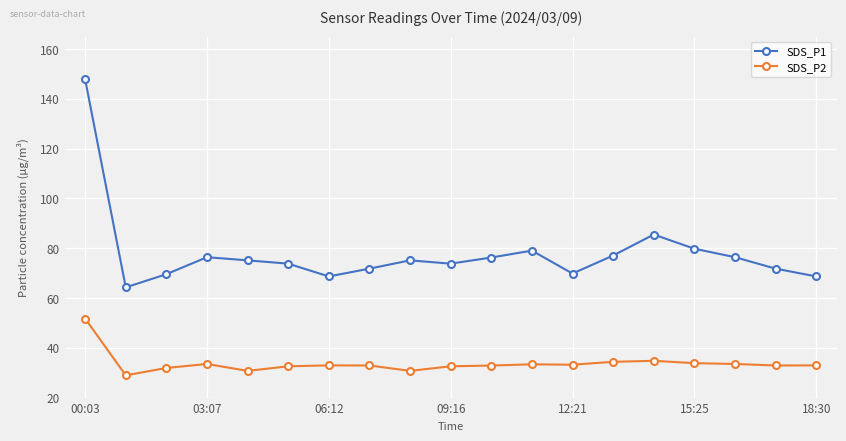

What is the average value of the SDS_P2 series?

33.7